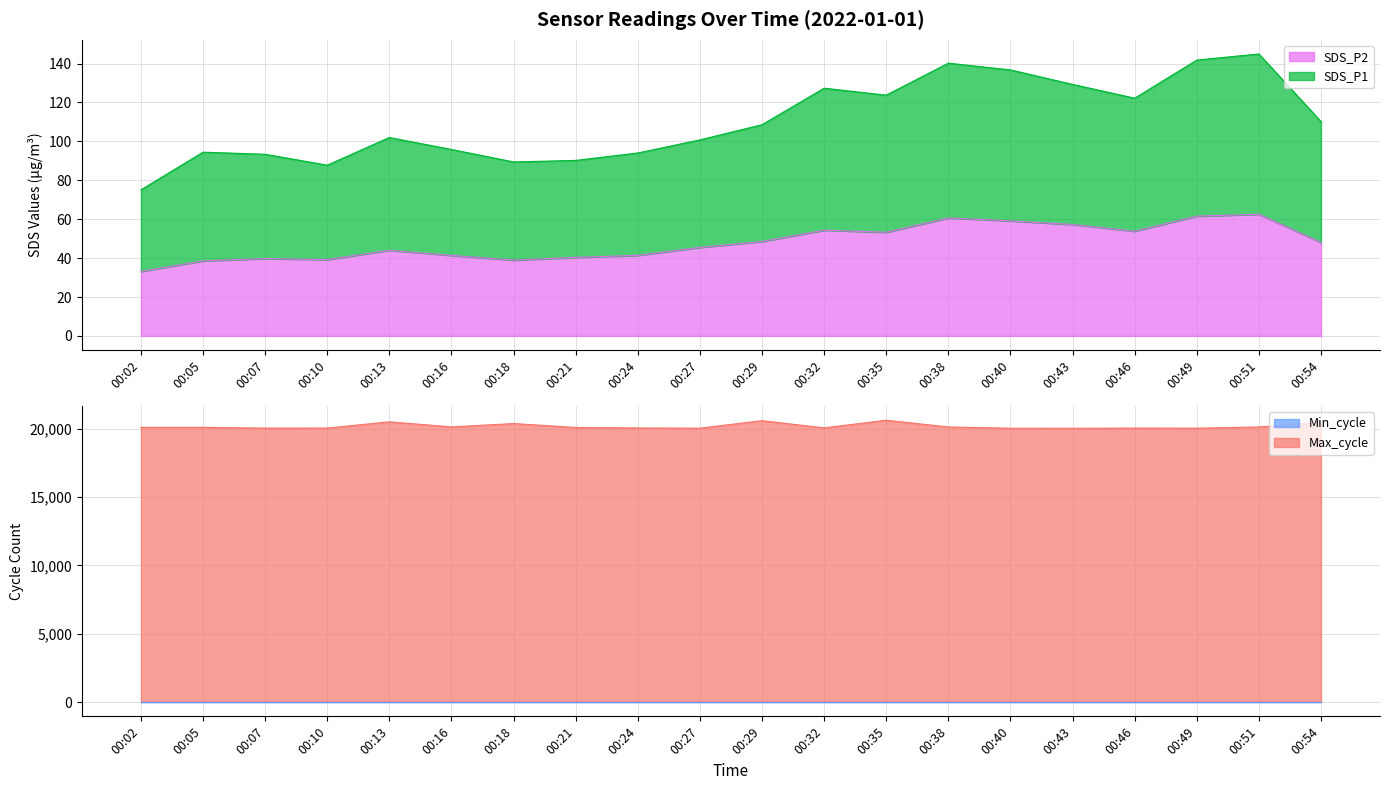

Where does the SDS_P2 series first go above 48?

00:29